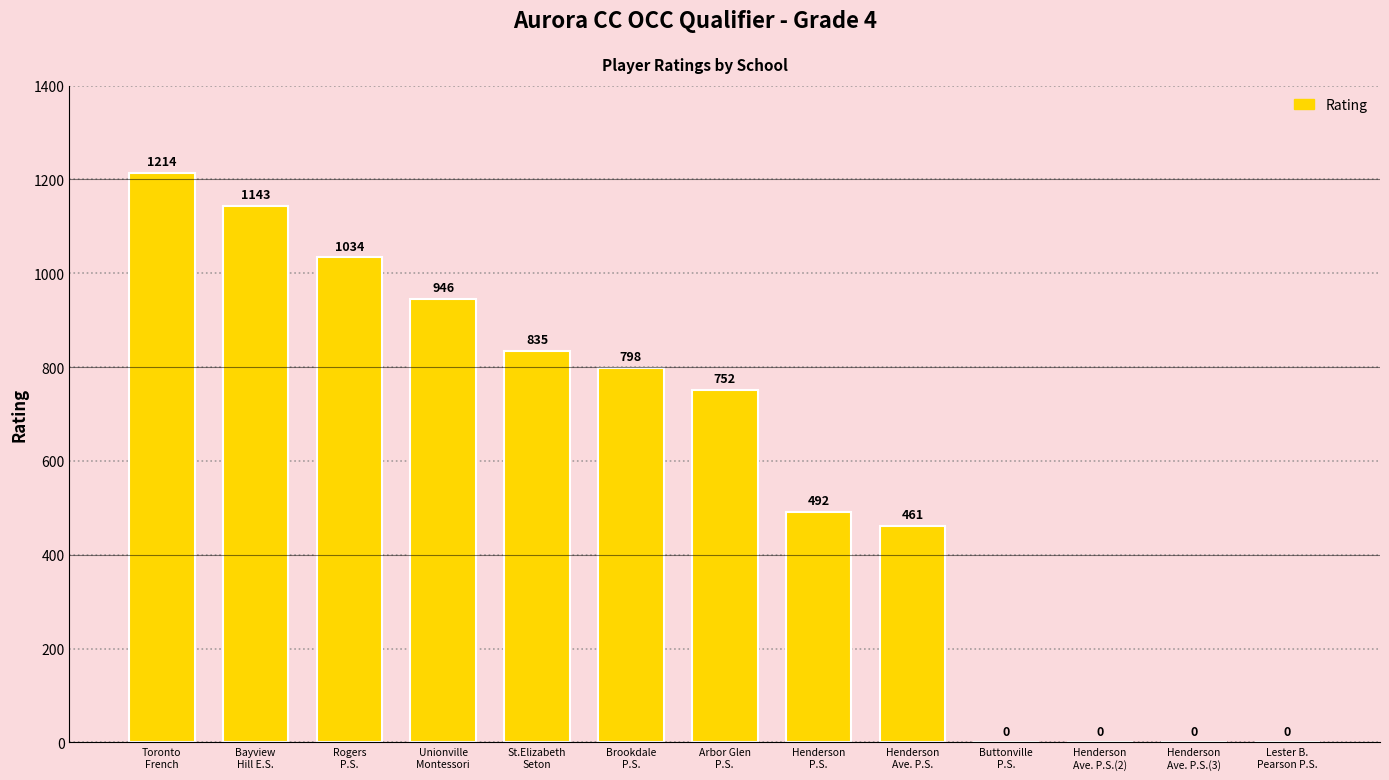

What is the greatest value displayed?

1214